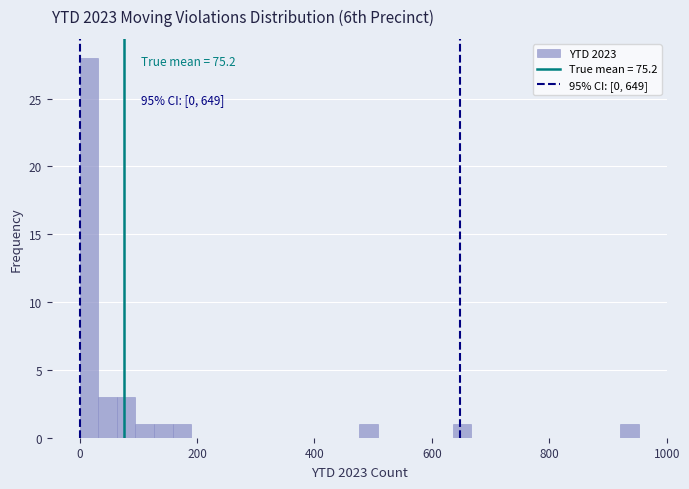

Read against the x-axis, roughly where is the centre of the tallest bar?

20